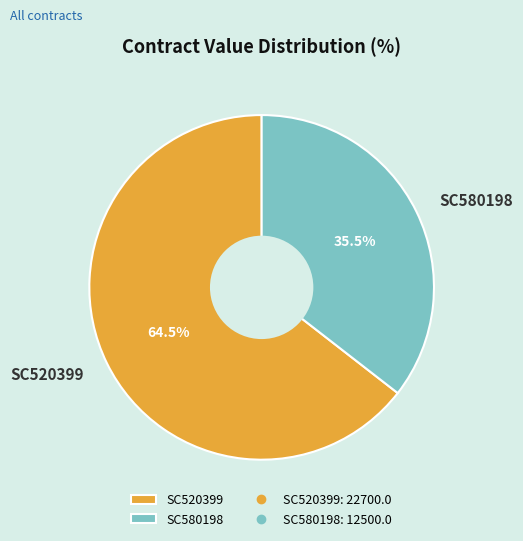

Which slice represents more than half of the pie?

SC520399